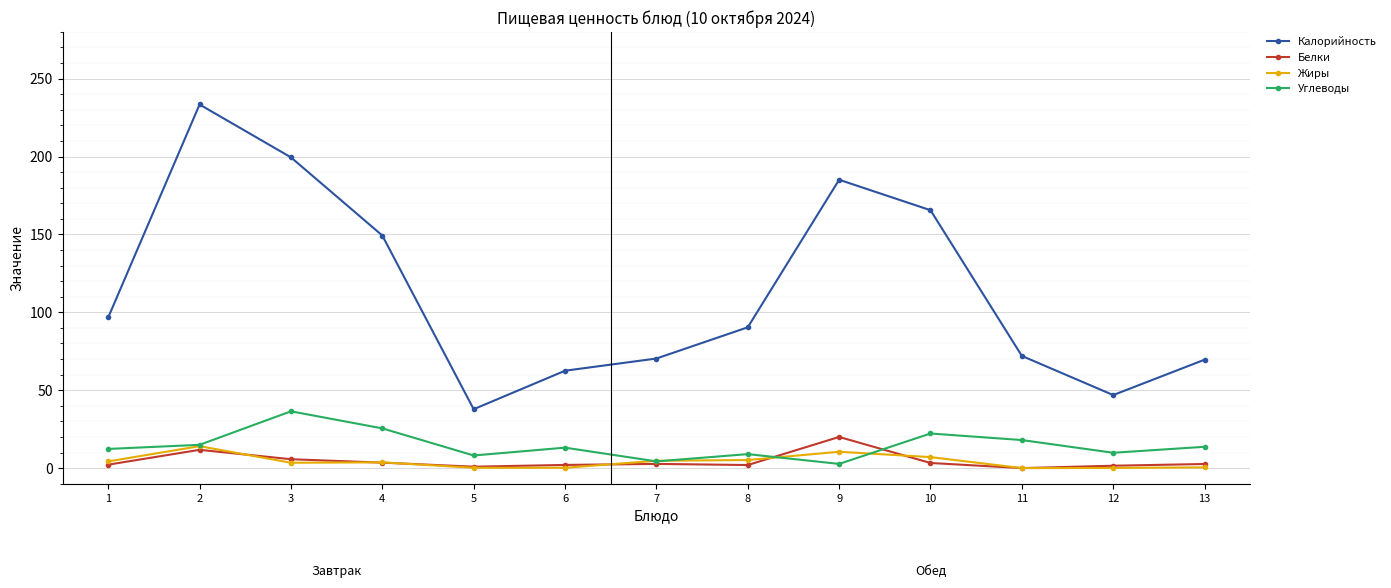

The Калорийность series shows 22.5 at 11. True or false?

False